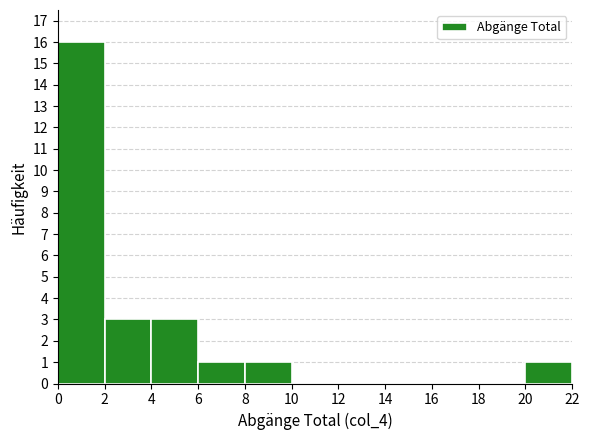

Reading left to right, list every bar in this chart as the range it spans on the x-axis followed by its height. The values are not printed on the chart, so give them approximately, as read against the axis.

0 to 2: 16
2 to 4: 3
4 to 6: 3
6 to 8: 1
8 to 10: 1
10 to 12: 0
12 to 14: 0
14 to 16: 0
16 to 18: 0
18 to 20: 0
20 to 22: 1